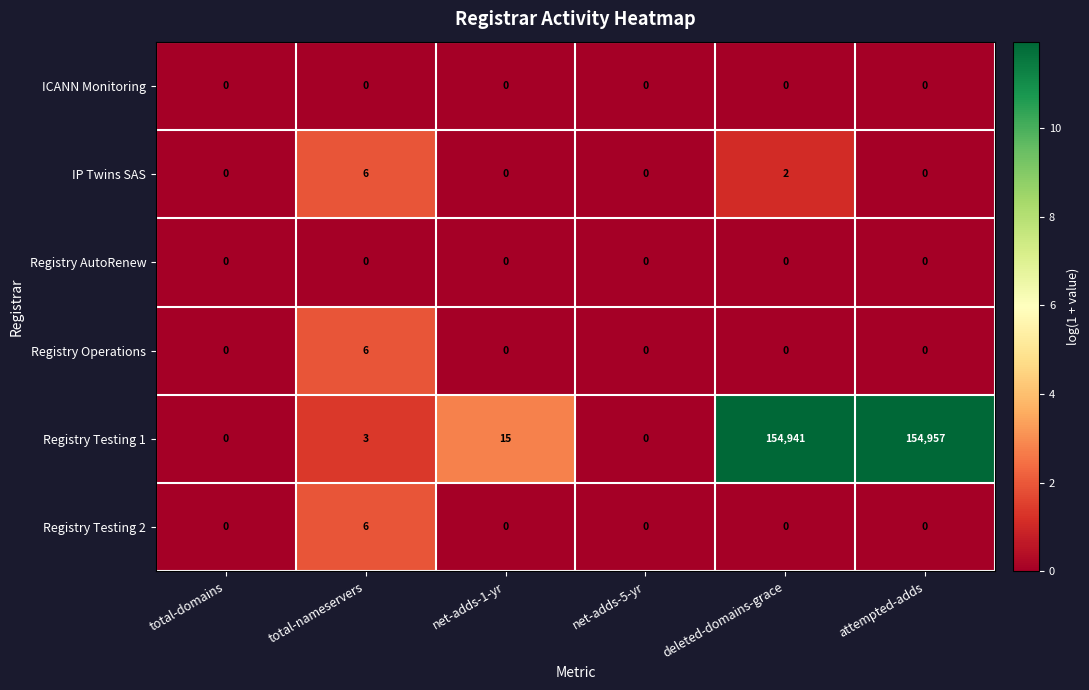

Between net-adds-5-yr and deleted-domains-grace, which series saw the biggest shift?

Registry Testing 1